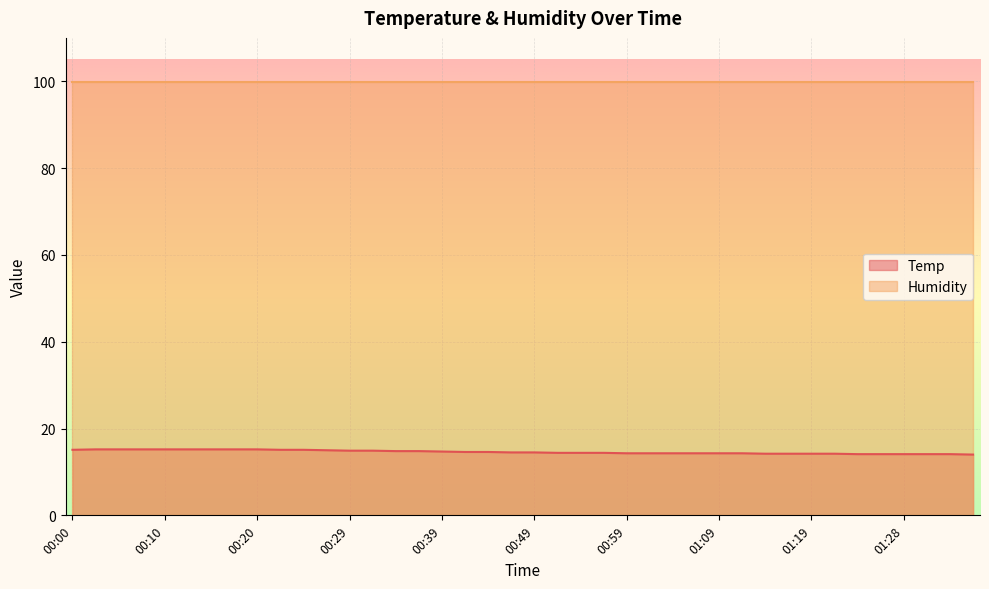

Rank the categories by value from highest to lowest.

00:02, 00:05, 00:07, 00:10, 00:12, 00:15, 00:17, 00:20, 00:00, 00:22, 00:24, 00:27, 00:29, 00:32, 00:34, 00:37, 00:39, 00:42, 00:44, 00:47, 00:49, 00:51, 00:54, 00:56, 00:59, 01:01, 01:04, 01:06, 01:09, 01:11, 01:14, 01:16, 01:19, 01:21, 01:24, 01:26, 01:28, 01:31, 01:33, 01:36